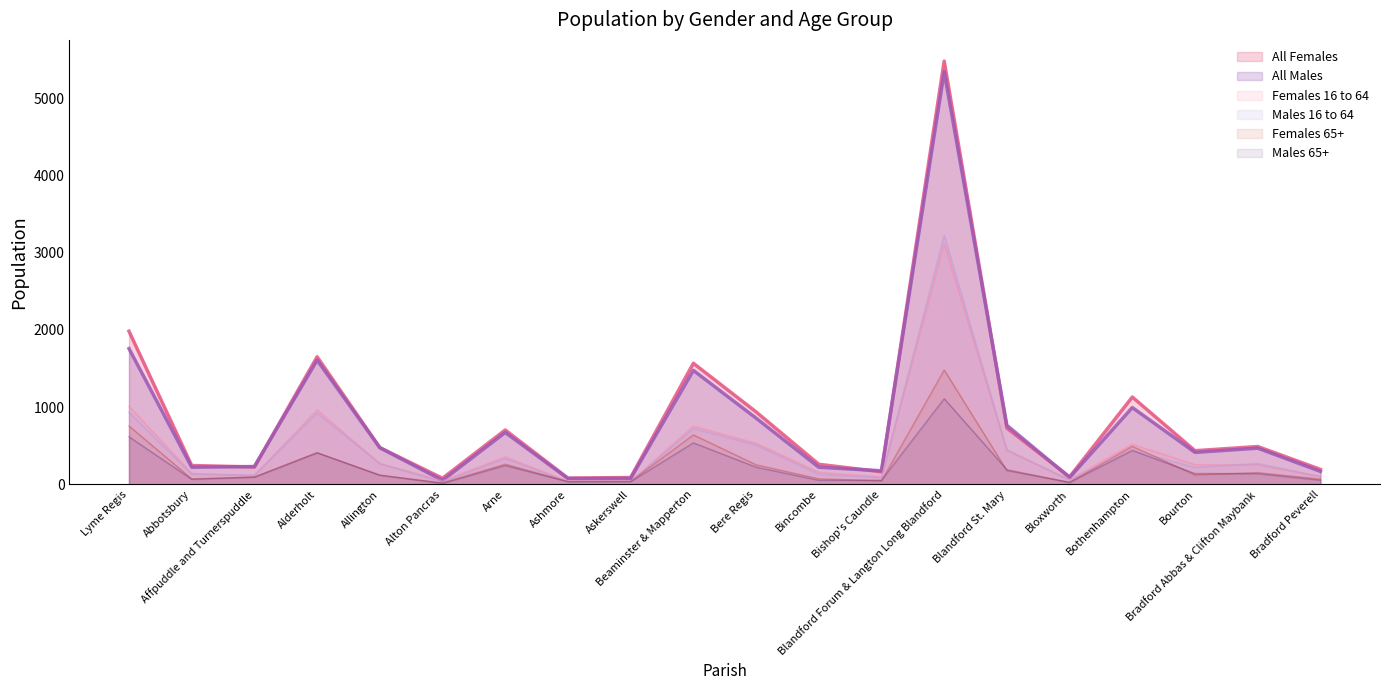

Reading left to right, what are all the values shown in this chart?

All Females: Lyme Regis=1984	Abbotsbury=245	Affpuddle and Turnerspuddle=226	Alderholt=1653	Allington=477	Alton Pancras=80	Arne=705	Ashmore=82	Askerswell=90	Beaminster & Mapperton=1569	Bere Regis=940	Bincombe=261	Bishop's Caundle=164	Blandford Forum & Langton Long Blandford=5482	Blandford St. Mary=730	Bloxworth=98	Bothenhampton=1132	Bourton=437	Bradford Abbas & Clifton Maybank=491	Bradford Peverell=195
All Males: Lyme Regis=1759	Abbotsbury=223	Affpuddle and Turnerspuddle=232	Alderholt=1609	Allington=476	Alton Pancras=53	Arne=673	Ashmore=77	Askerswell=77	Beaminster & Mapperton=1477	Bere Regis=859	Bincombe=223	Bishop's Caundle=177	Blandford Forum & Langton Long Blandford=5342	Blandford St. Mary=766	Bloxworth=90	Bothenhampton=996	Bourton=415	Bradford Abbas & Clifton Maybank=470	Bradford Peverell=169
Females 16 to 64: Lyme Regis=1012	Abbotsbury=141	Affpuddle and Turnerspuddle=114	Alderholt=965	Allington=270	Alton Pancras=47	Arne=355	Ashmore=42	Askerswell=36	Beaminster & Mapperton=754	Bere Regis=533	Bincombe=156	Bishop's Caundle=97	Blandford Forum & Langton Long Blandford=3119	Blandford St. Mary=440	Bloxworth=61	Bothenhampton=520	Bourton=255	Bradford Abbas & Clifton Maybank=255	Bradford Peverell=102
Males 16 to 64: Lyme Regis=934	Abbotsbury=133	Affpuddle and Turnerspuddle=119	Alderholt=925	Allington=269	Alton Pancras=34	Arne=336	Ashmore=33	Askerswell=34	Beaminster & Mapperton=724	Bere Regis=511	Bincombe=132	Bishop's Caundle=88	Blandford Forum & Langton Long Blandford=3226	Blandford St. Mary=449	Bloxworth=55	Bothenhampton=444	Bourton=219	Bradford Abbas & Clifton Maybank=271	Bradford Peverell=101
Females 65+: Lyme Regis=757	Abbotsbury=73	Affpuddle and Turnerspuddle=96	Alderholt=412	Allington=118	Alton Pancras=21	Arne=263	Ashmore=38	Askerswell=40	Beaminster & Mapperton=642	Bere Regis=255	Bincombe=73	Bishop's Caundle=47	Blandford Forum & Langton Long Blandford=1482	Blandford St. Mary=179	Bloxworth=28	Bothenhampton=494	Bourton=124	Bradford Abbas & Clifton Maybank=153	Bradford Peverell=69
Males 65+: Lyme Regis=617	Abbotsbury=67	Affpuddle and Turnerspuddle=95	Alderholt=409	Allington=122	Alton Pancras=13	Arne=245	Ashmore=36	Askerswell=35	Beaminster & Mapperton=539	Bere Regis=224	Bincombe=54	Bishop's Caundle=54	Blandford Forum & Langton Long Blandford=1111	Blandford St. Mary=191	Bloxworth=26	Bothenhampton=441	Bourton=142	Bradford Abbas & Clifton Maybank=139	Bradford Peverell=55